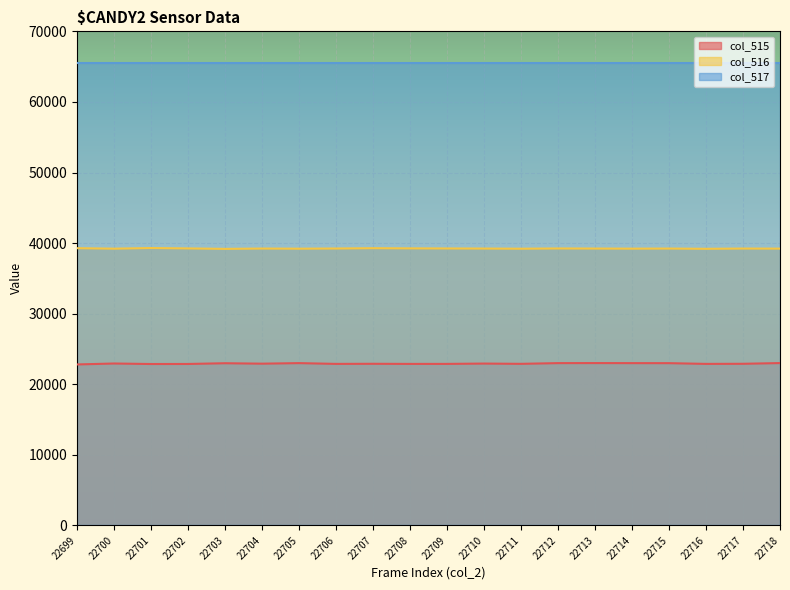

True or false: col_515 has a value of 34522 at 22714.

False